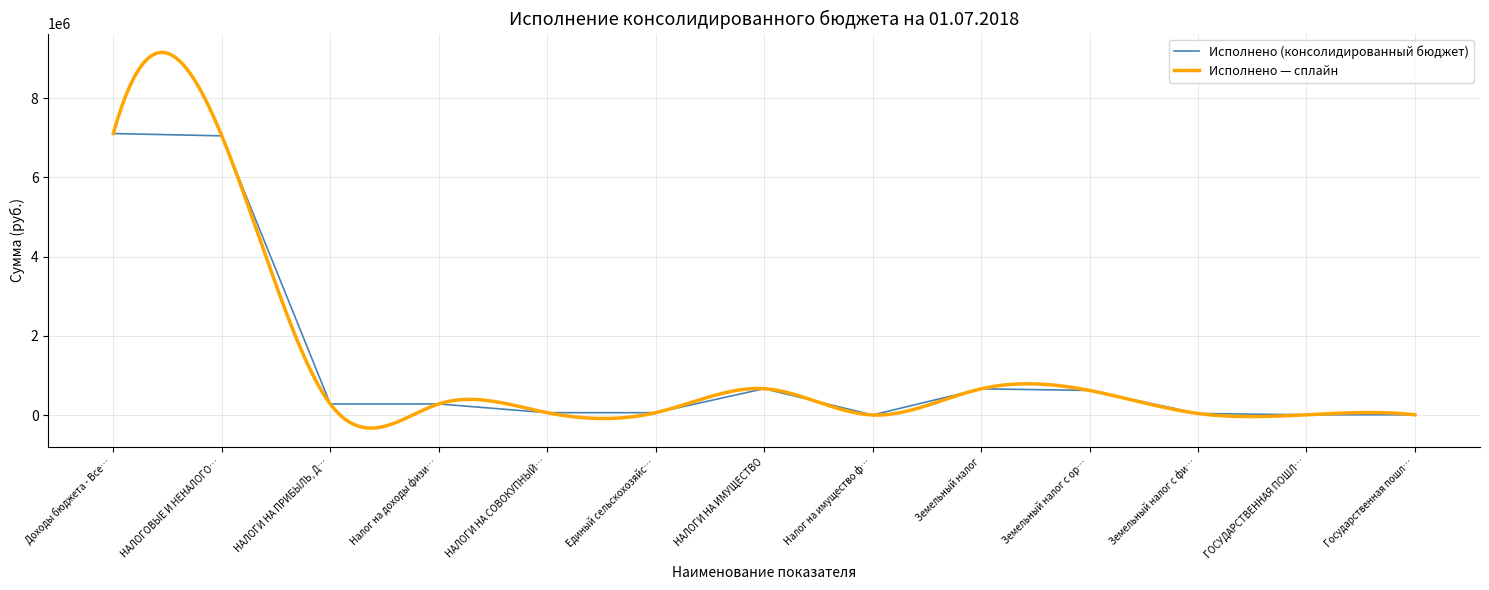

The value of Исполнено (консолидированный бюджет) at Налог на доходы физи… is 280622.4. True or false?

True